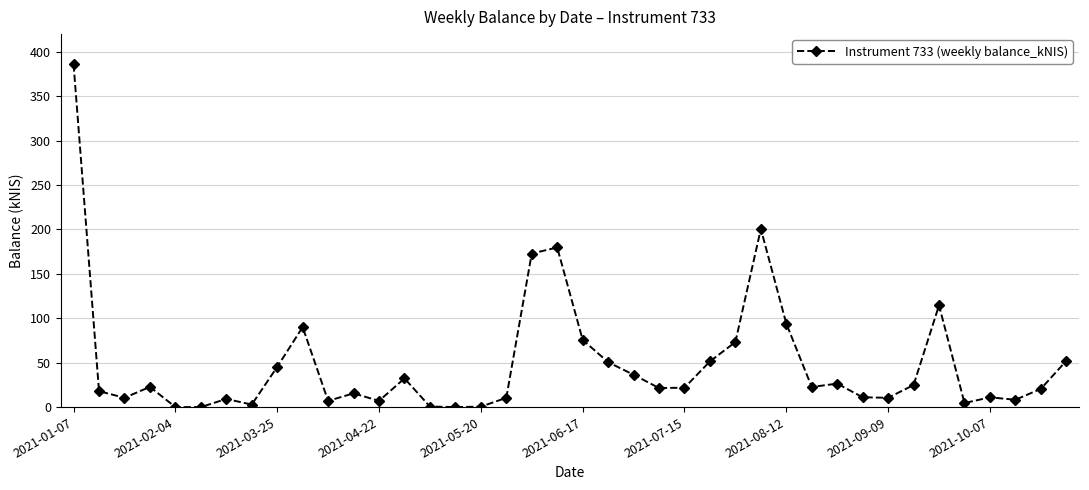

True or false: the data has more than 2 interior local peaks.

True